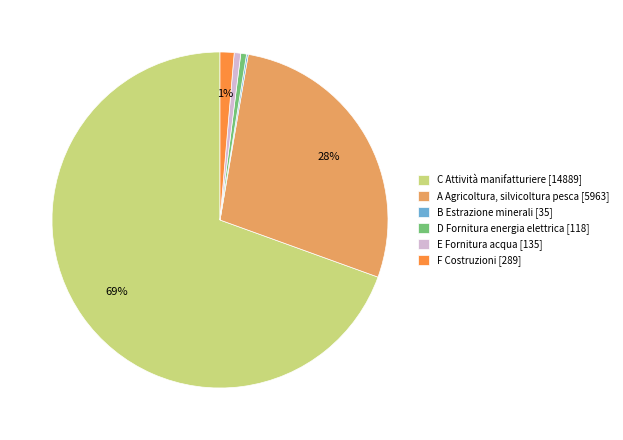

Is there a majority slice in this chart?

Yes